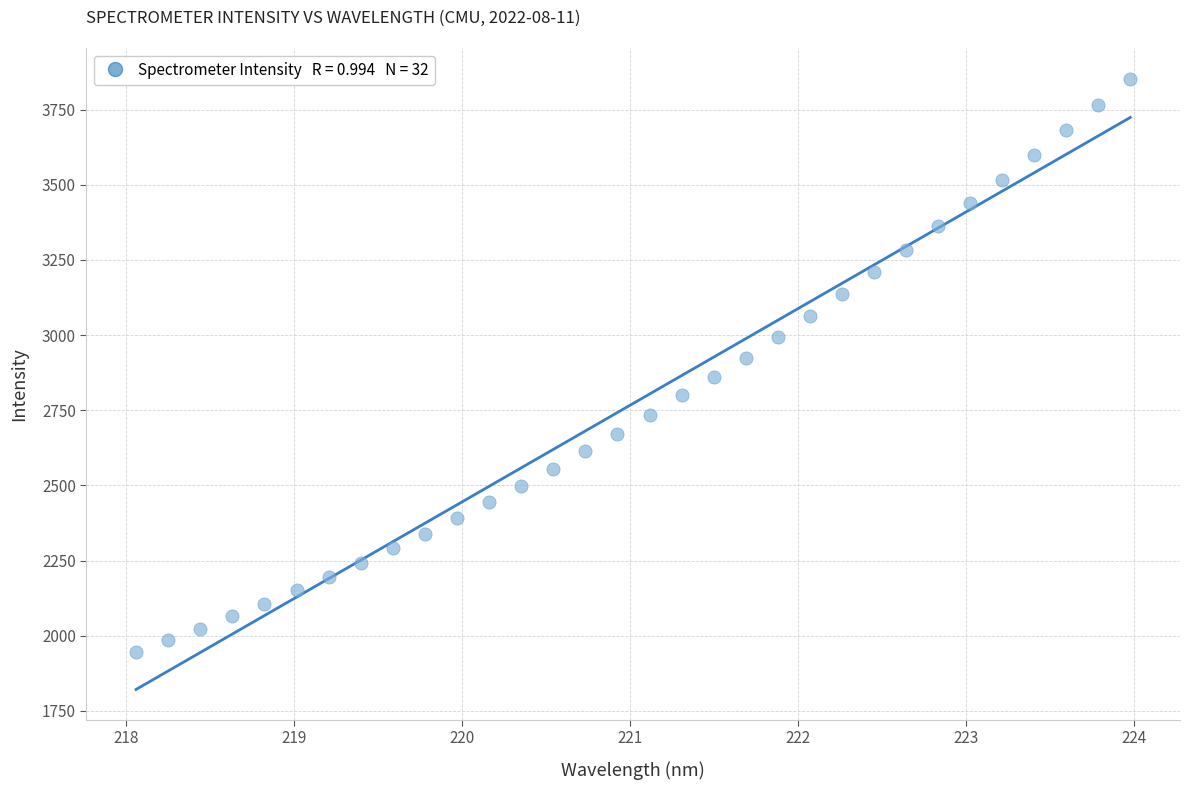

What is the range of X values (max minus min)?

5.9